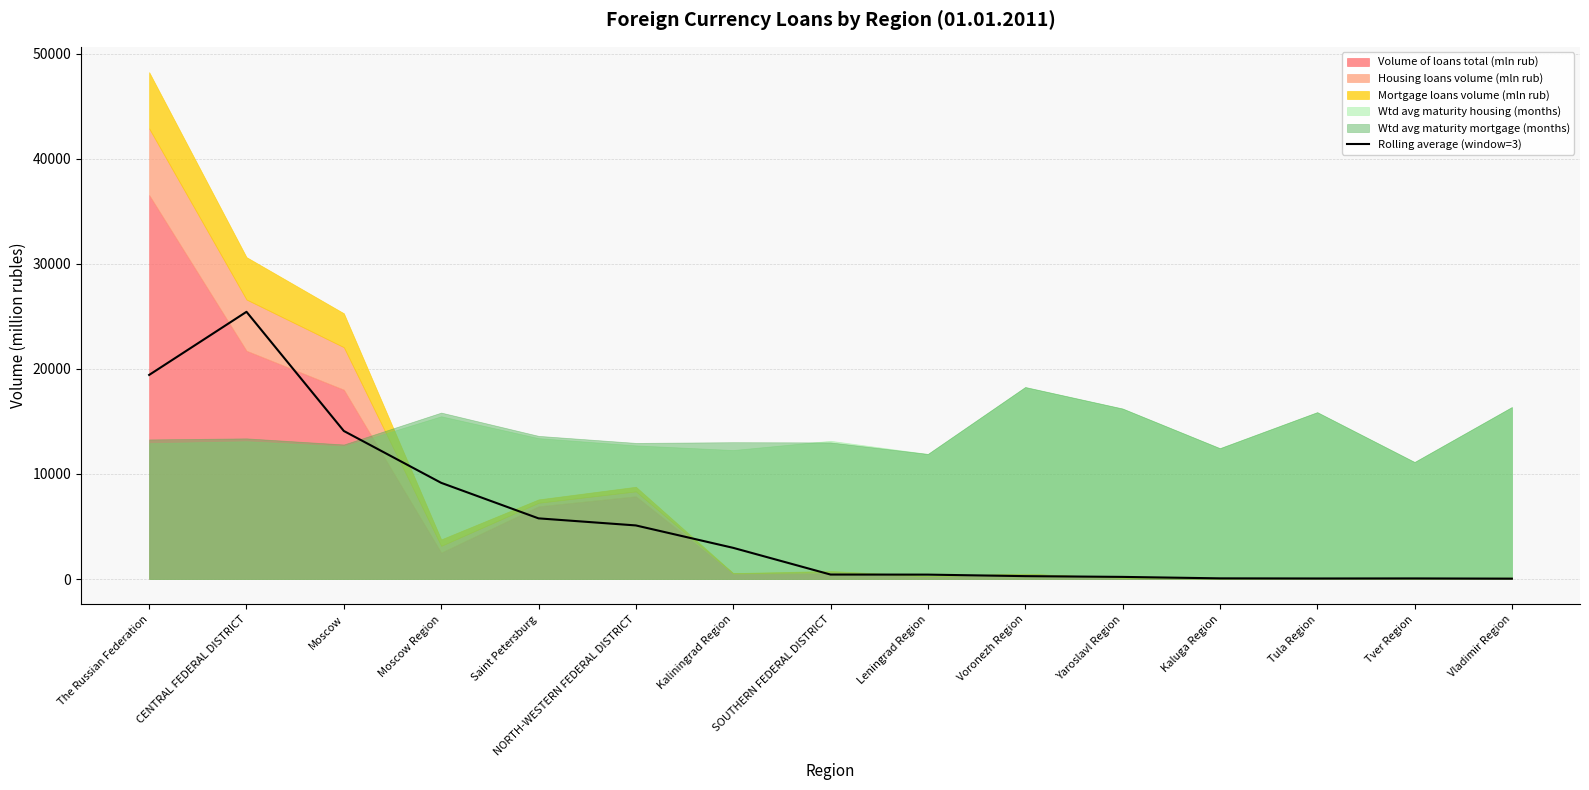

The Rolling average (window=3) series shows 2967.7 at Kaliningrad Region. True or false?

True